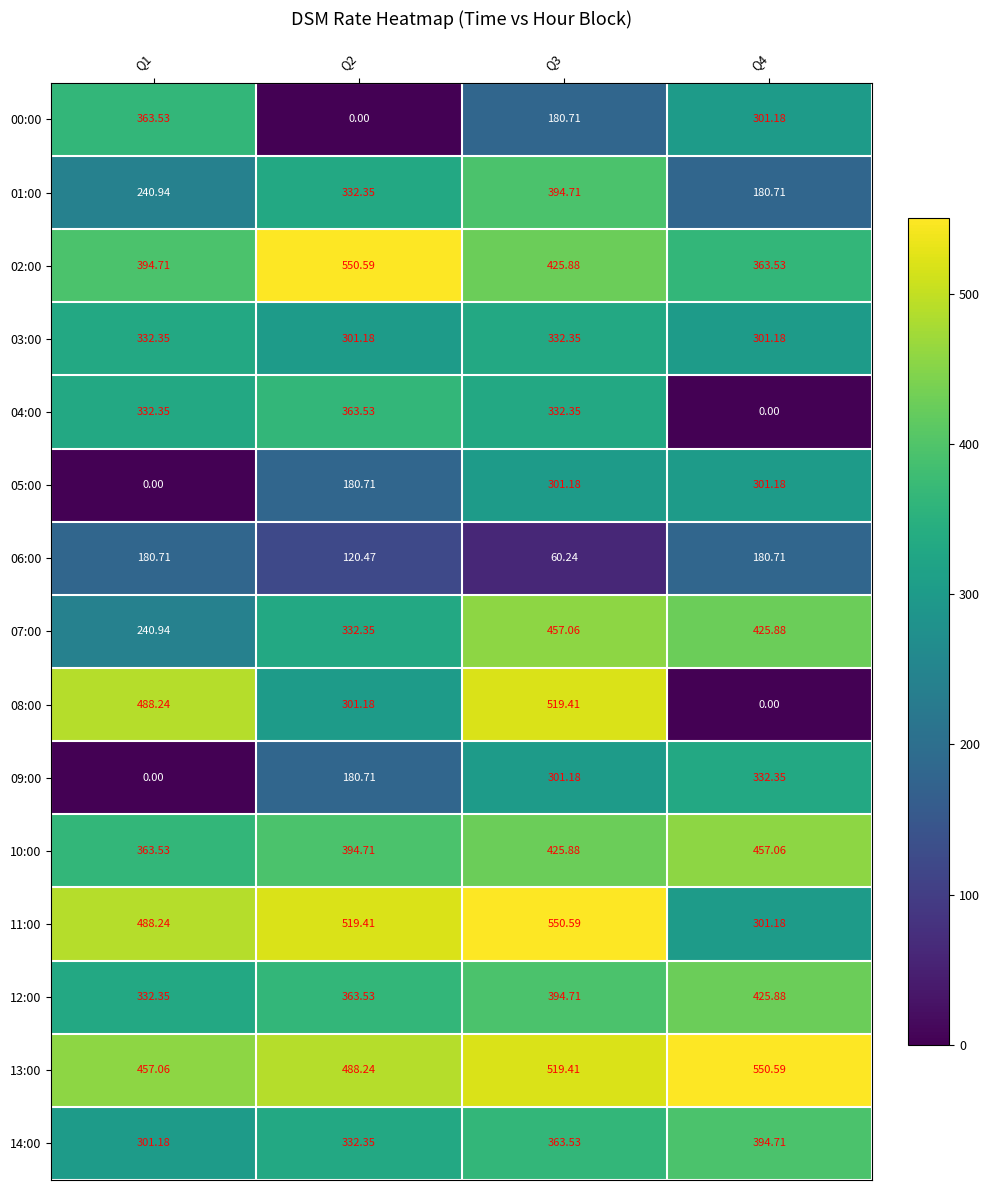

Between Q4 and Q2, which is larger?

Q4